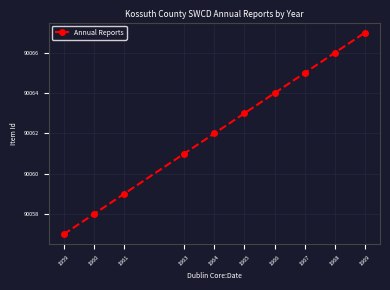

Count the values in the range 90059 to 90065.

6